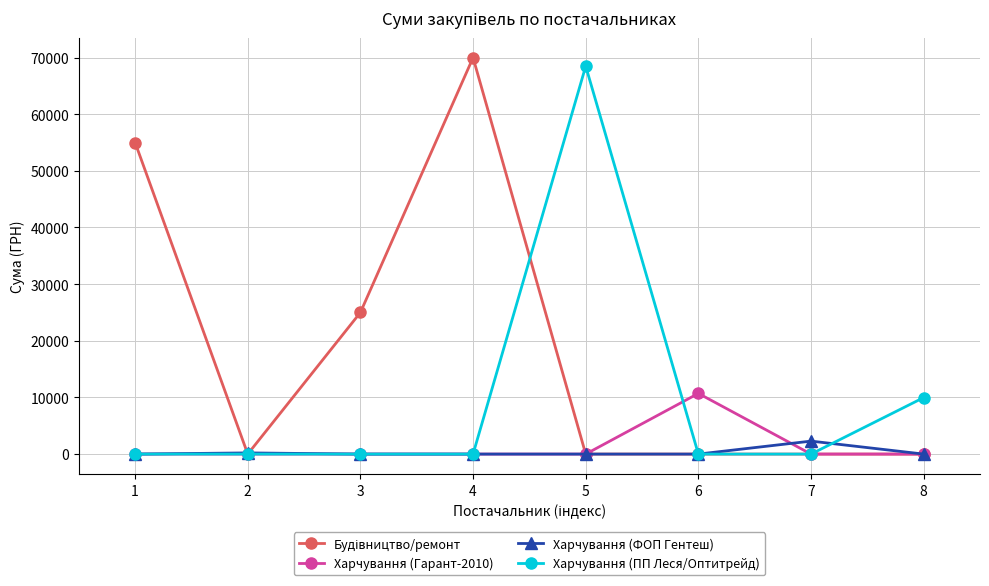

Does the chart have visible grid lines?

Yes